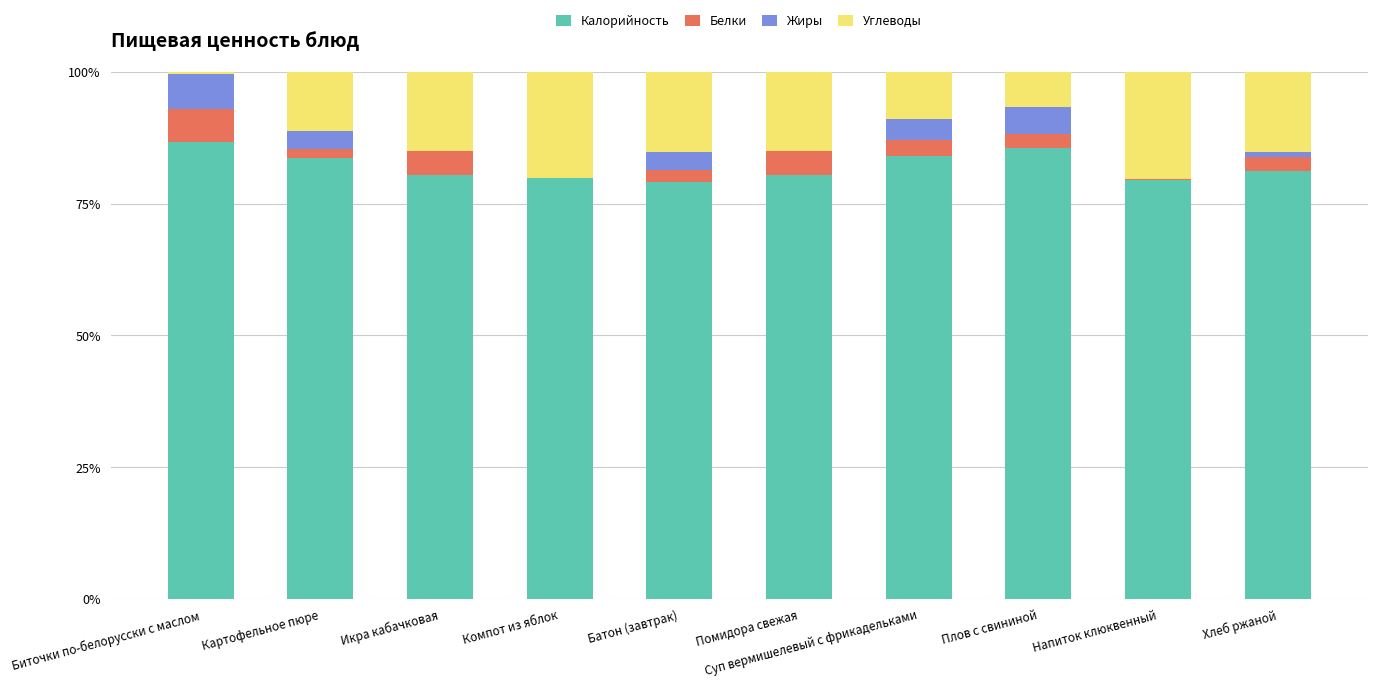

True or false: Калорийность has a value of 83.7 at Картофельное пюре.

True